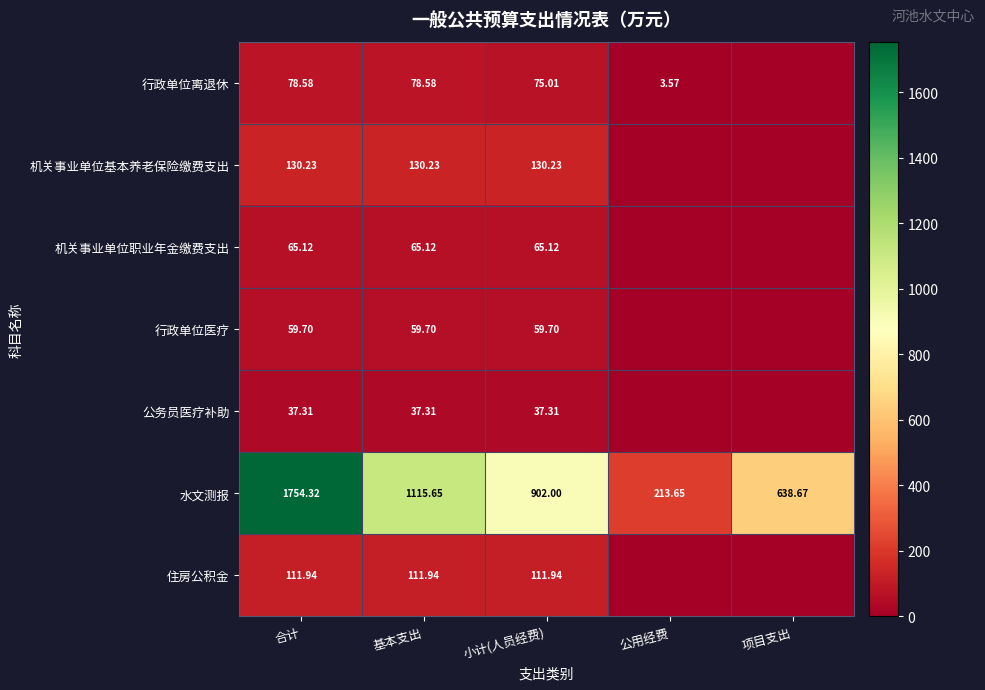

Rank the series at 小计(人员经费) from highest to lowest value.

水文测报, 机关事业单位基本养老保险缴费支出, 住房公积金, 行政单位离退休, 机关事业单位职业年金缴费支出, 行政单位医疗, 公务员医疗补助